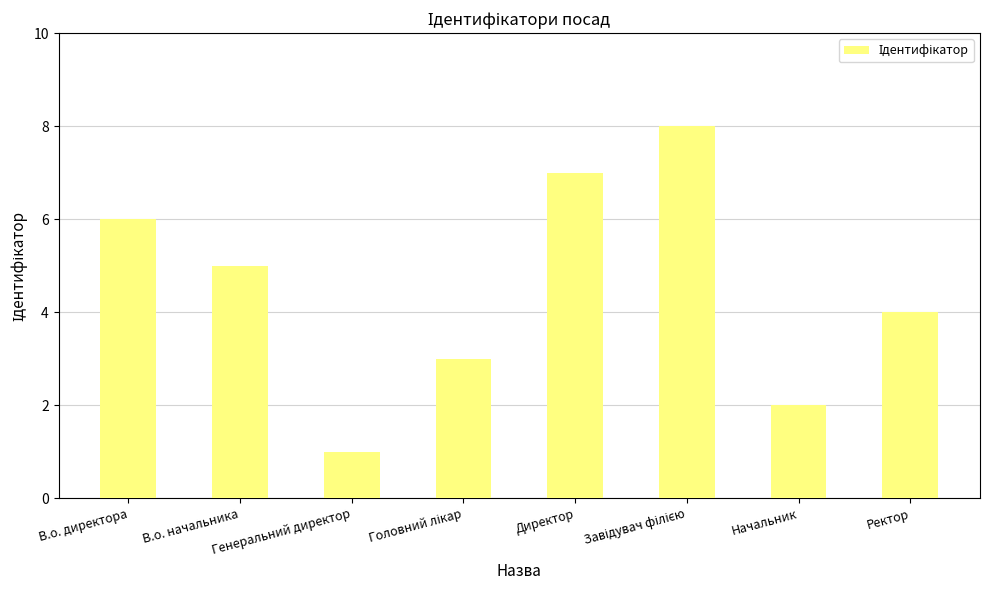

What is the maximum value shown in the chart?

8